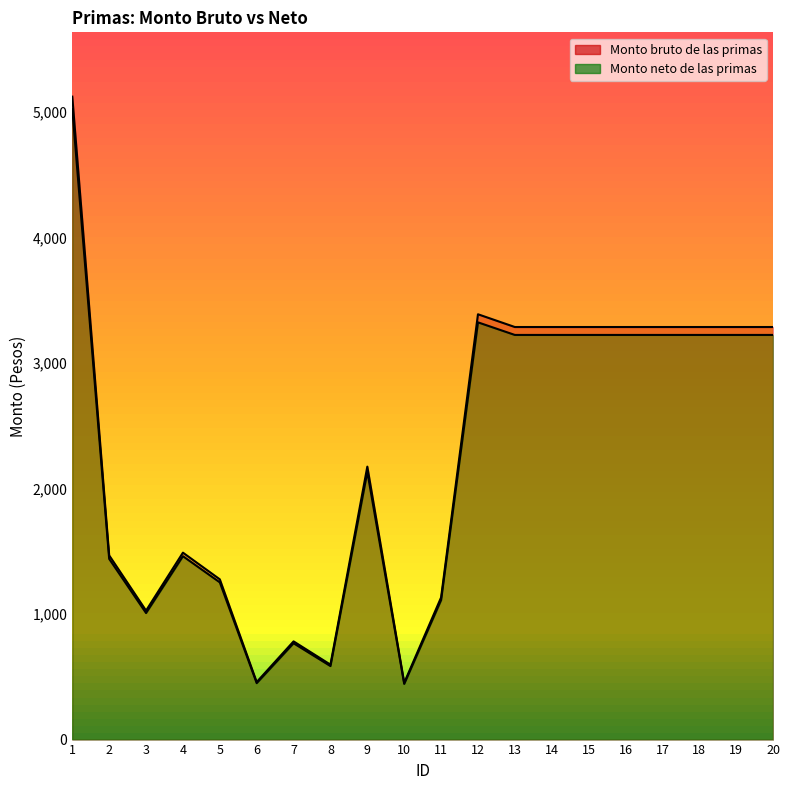

True or false: Monto neto de las primas has more than 0 interior local peaks.

True